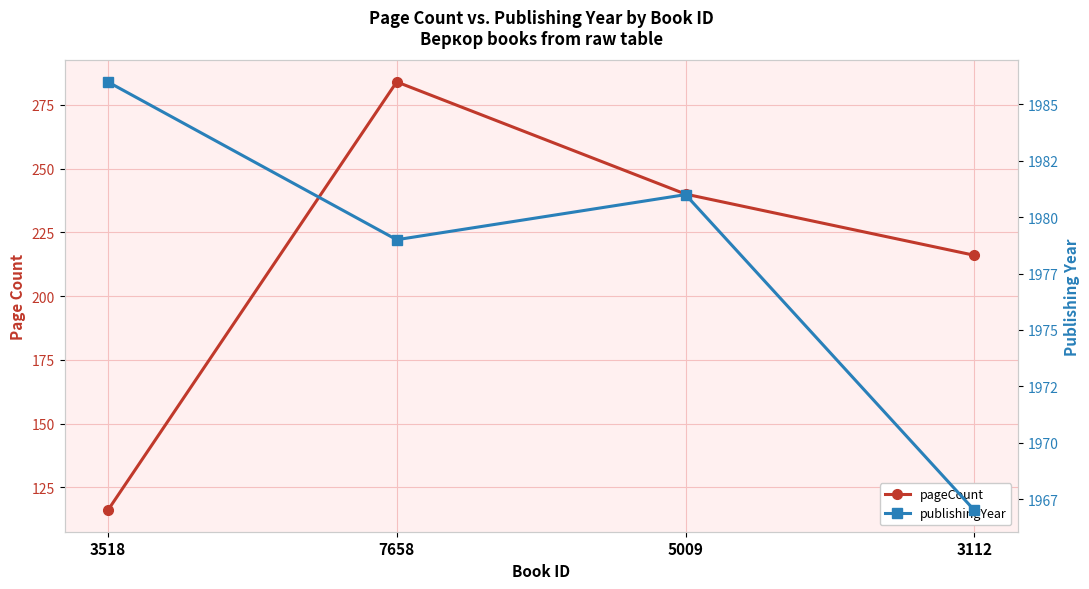

Which has a higher value, 3518 or 7658?

7658